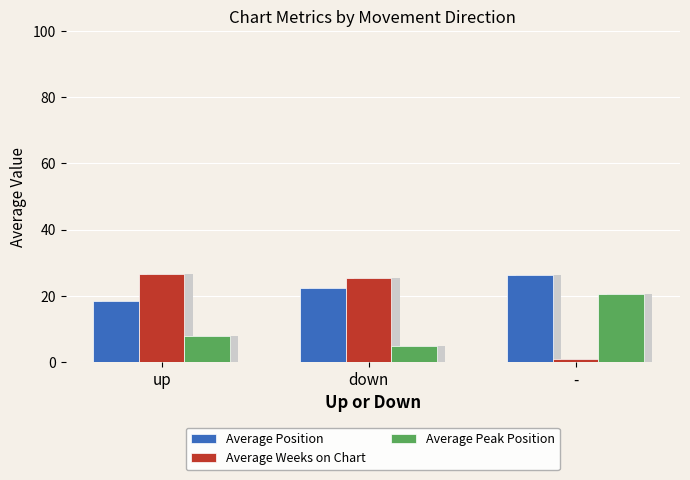

What is the approximate value of Average Peak Position at up?

7.9